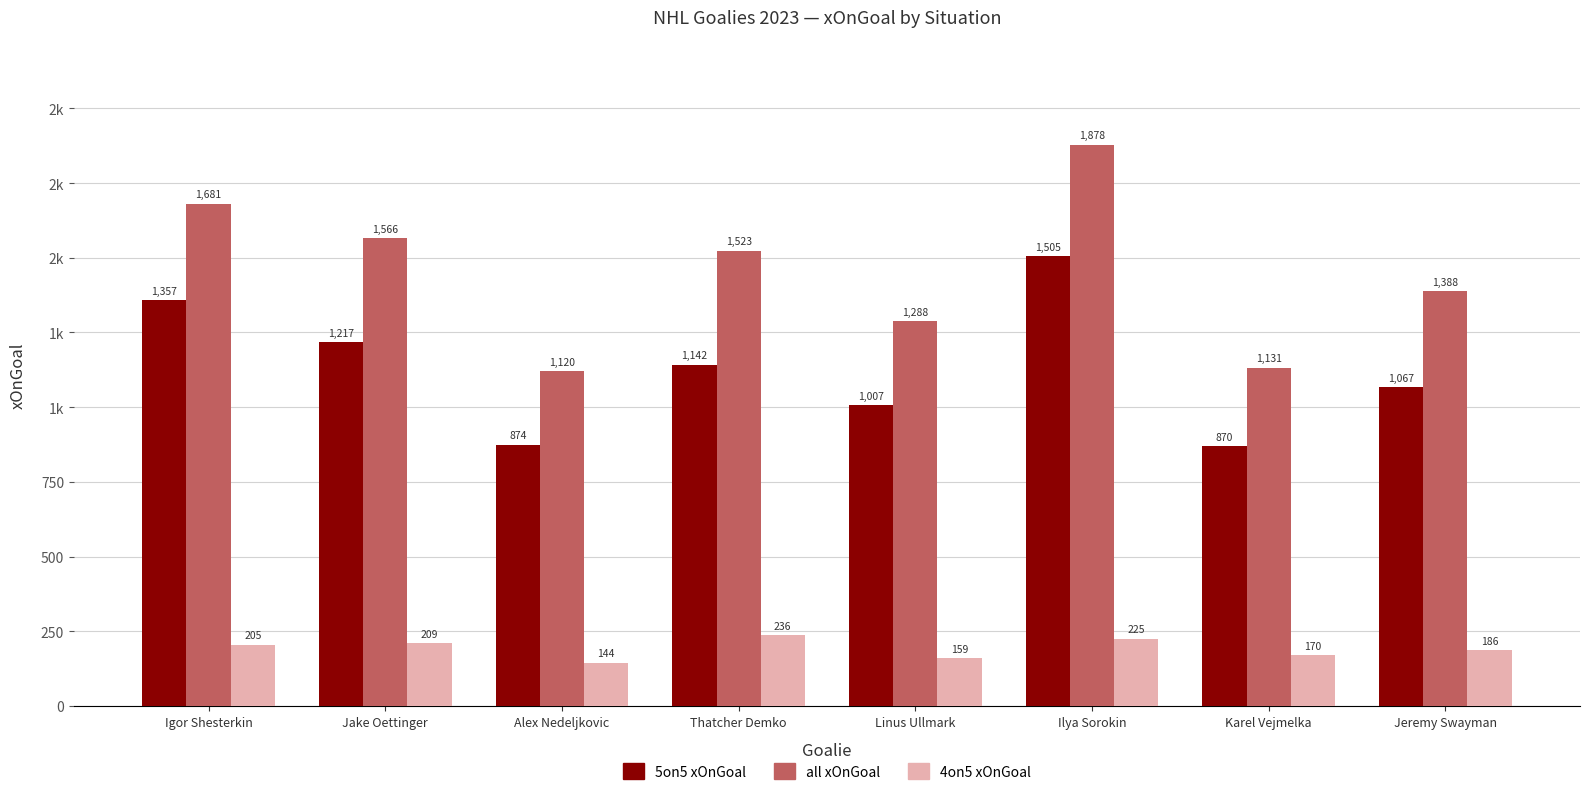

What is the sum of the 4on5 xOnGoal values at Karel Vejmelka and Jake Oettinger?

379.6